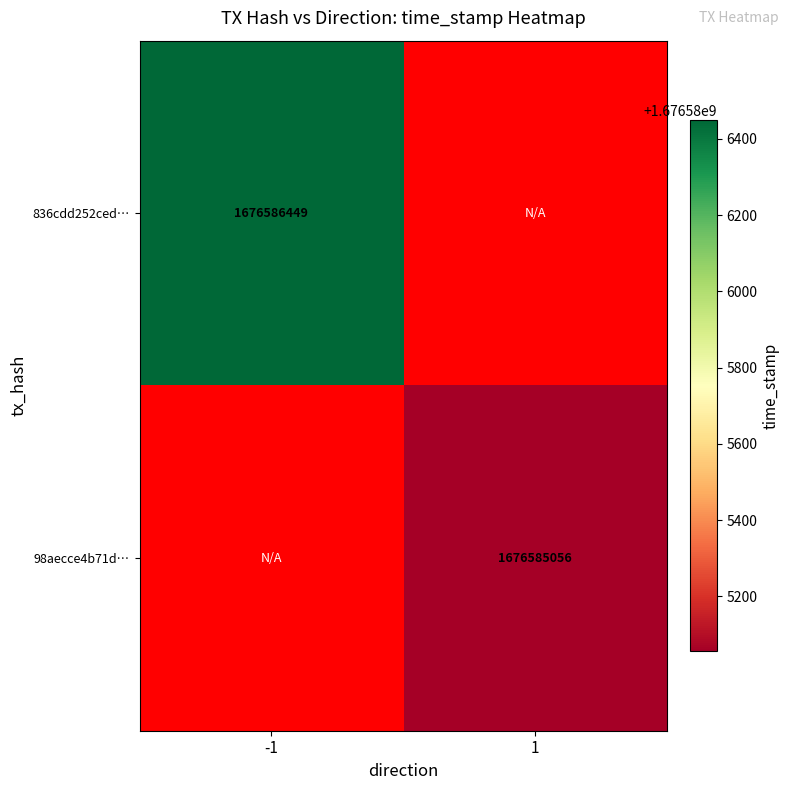

The value of 98aecce4b71d1ace0eef067a8924ee03451940f at 1 is 1676585056. True or false?

True